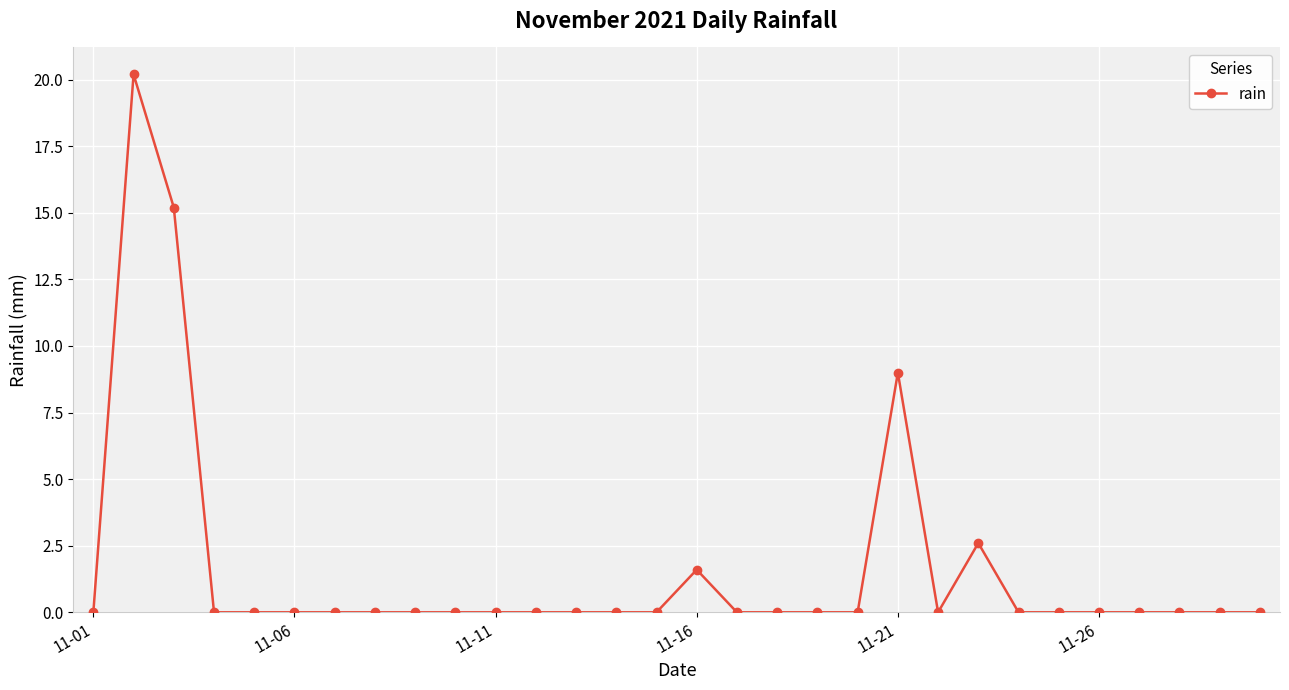

Does the chart have visible grid lines?

Yes